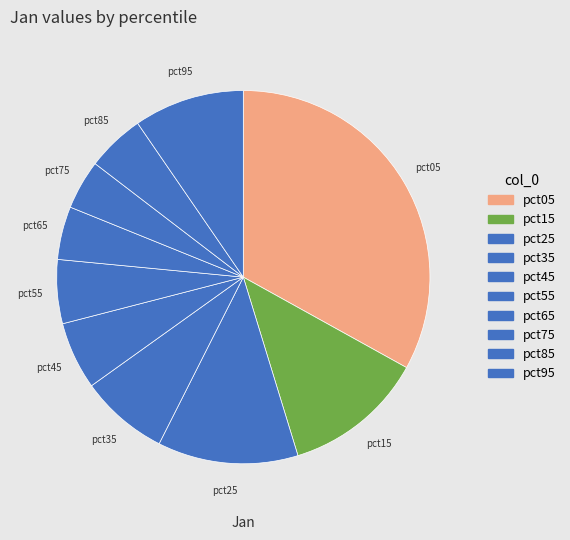

To the nearest percent, what is the difference between the pct35 and pct15 slice percentages?

5%